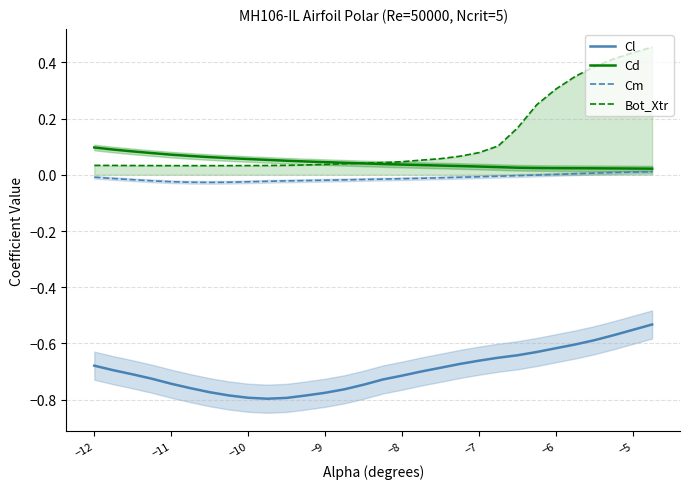

True or false: Cl and Bot_Xtr cross at least once.

False